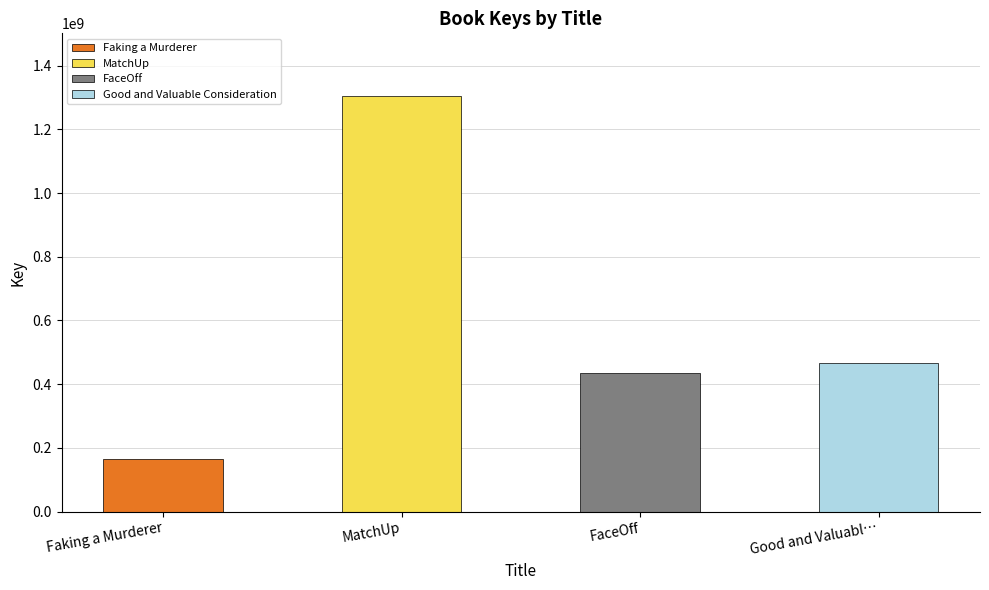

List the labels in order of value, largest first.

MatchUp, Good and Valuable Consideration, FaceOff, Faking a Murderer